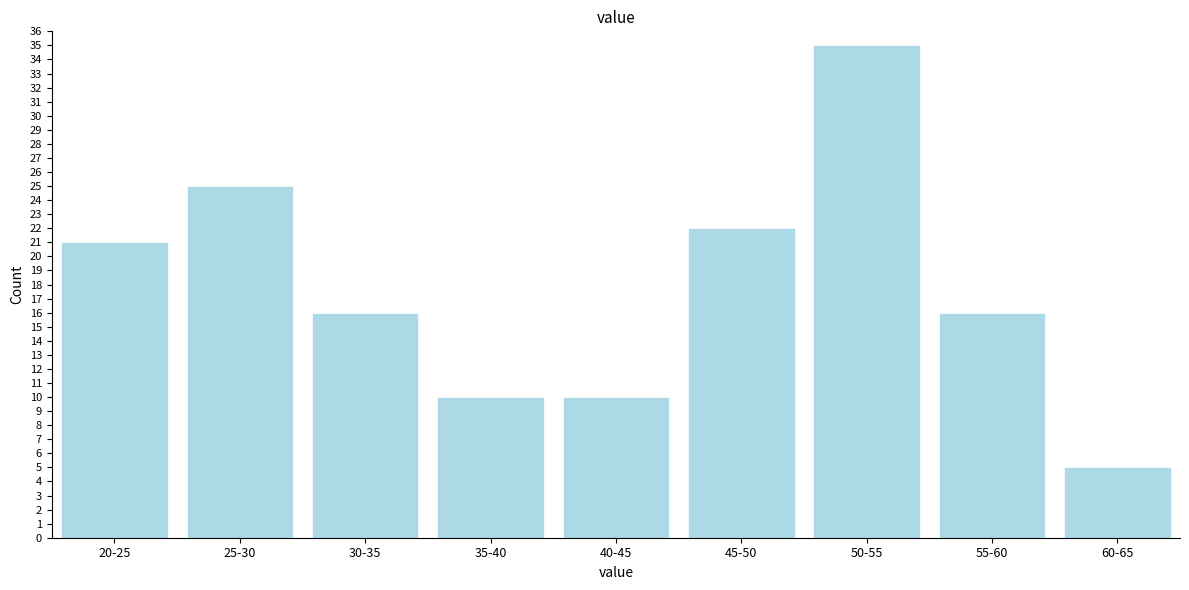

Reading right to left, list all the values displayed in this chart.

60-65=5	55-60=16	50-55=35	45-50=22	40-45=10	35-40=10	30-35=16	25-30=25	20-25=21